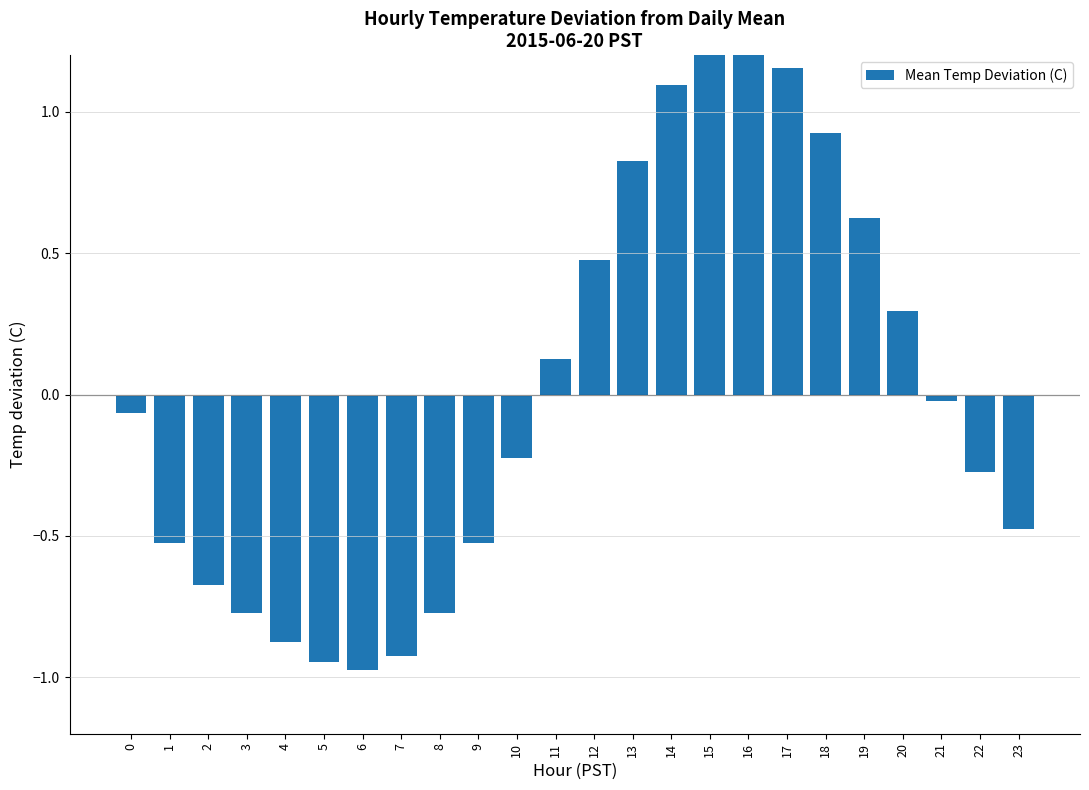

The chart shows a value of 1.3 at 15. True or false?

True